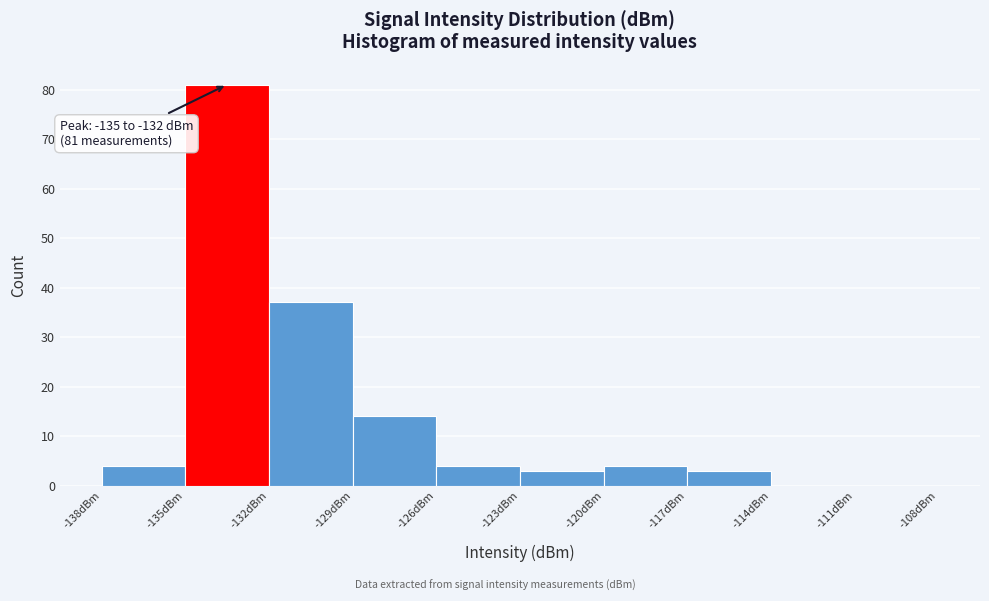

Which range on the x-axis has the tallest bar?

-135 to -132